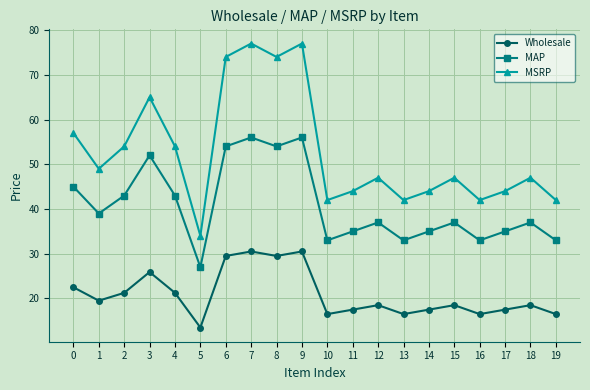

What is the value of the MSRP point at the 9th from the left?

74.0